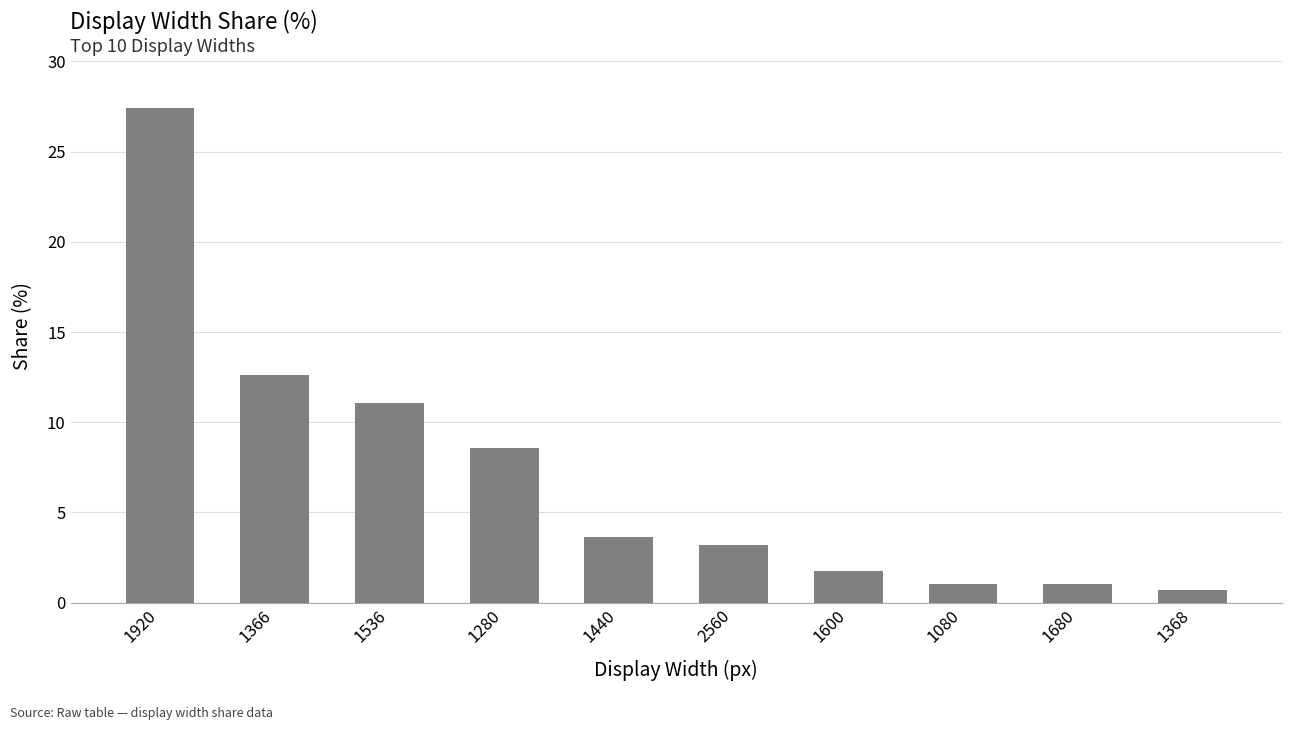

What is the approximate value at 1536?

11.1